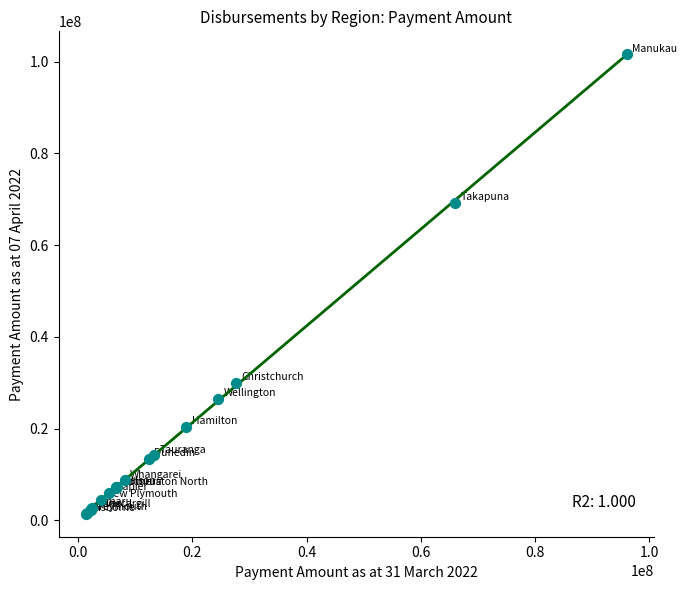

What Y value in the scatter plot is closest to 51517421?

69269190.7